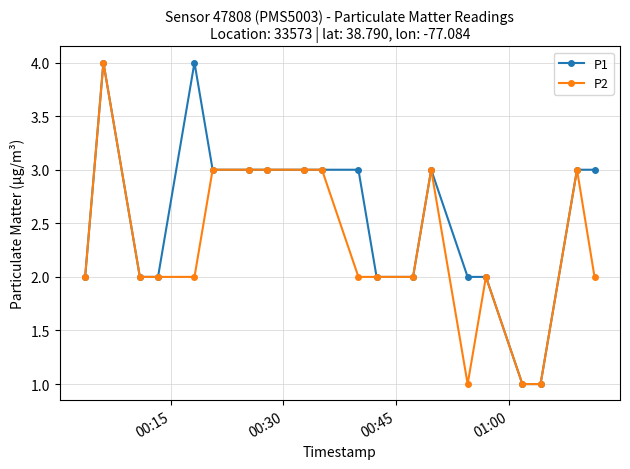

True or false: P2 has more than 1 interior local peaks.

True